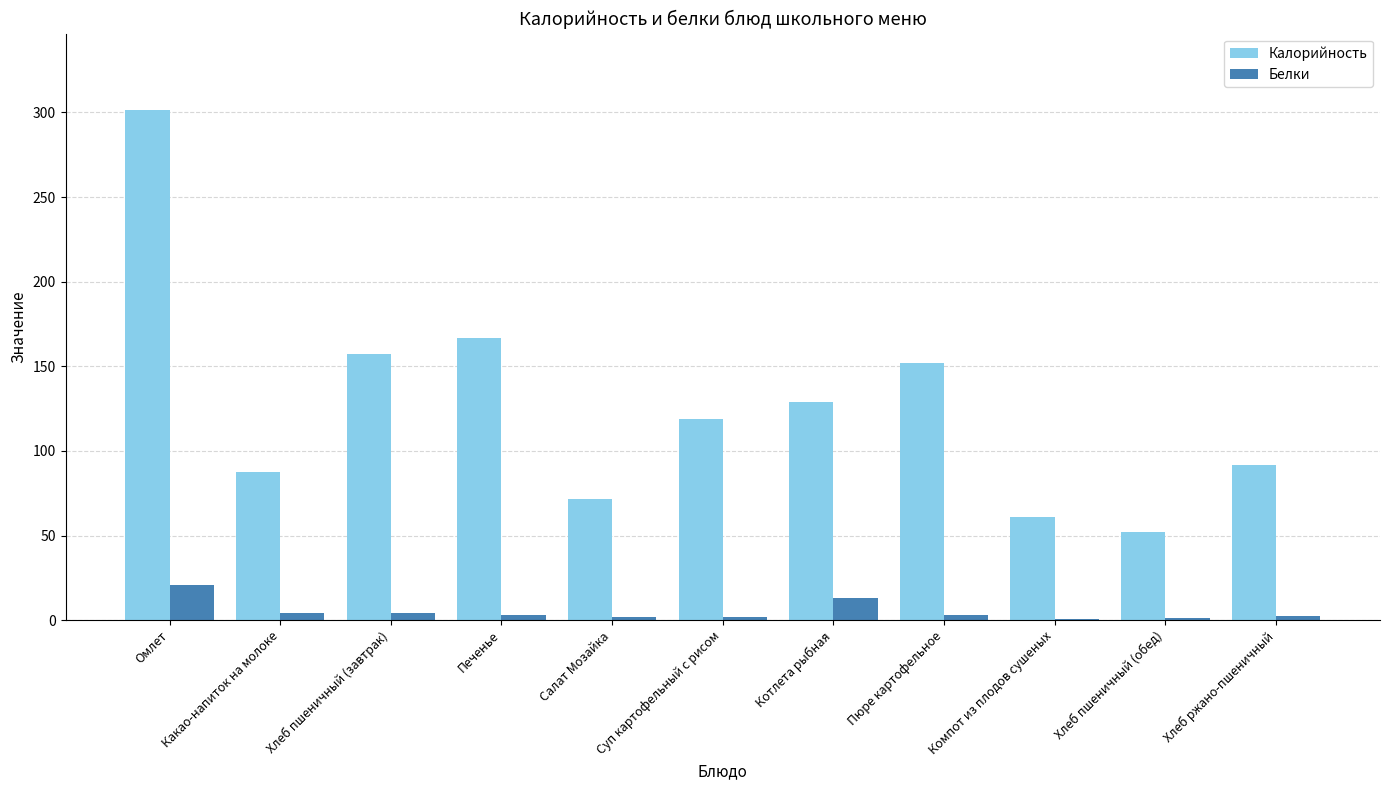

At which label is Калорийность closest to 176?

Печенье